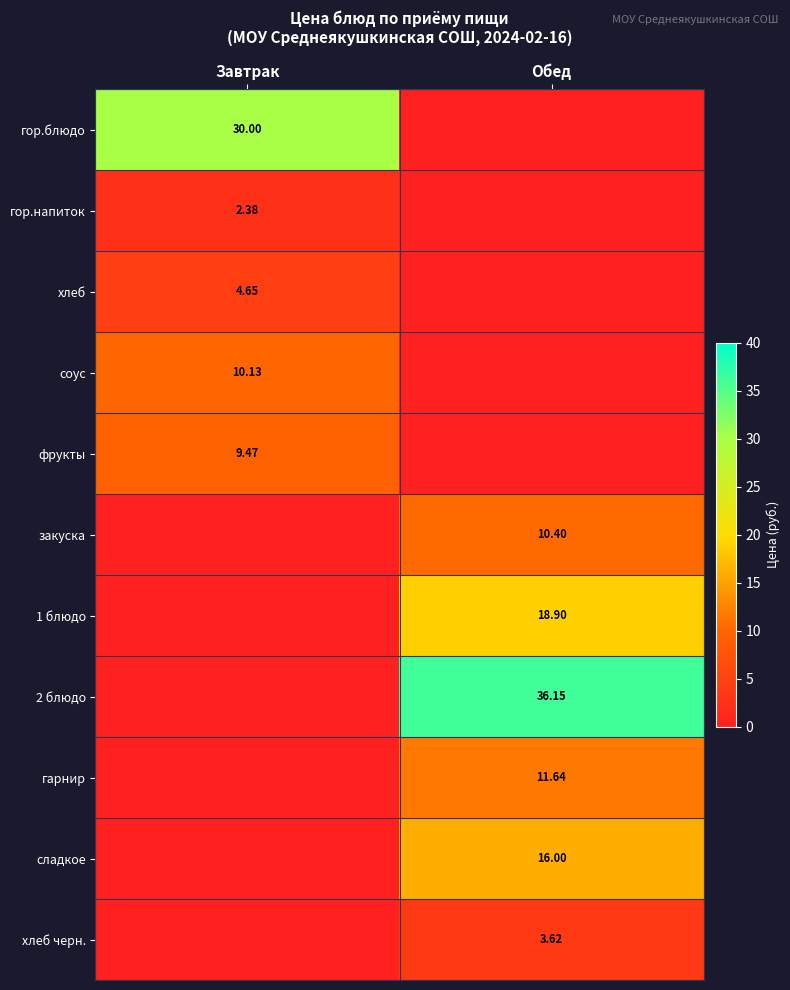

Is the value of гор.блюдо at Завтрак greater than the value of фрукты at Завтрак?

Yes